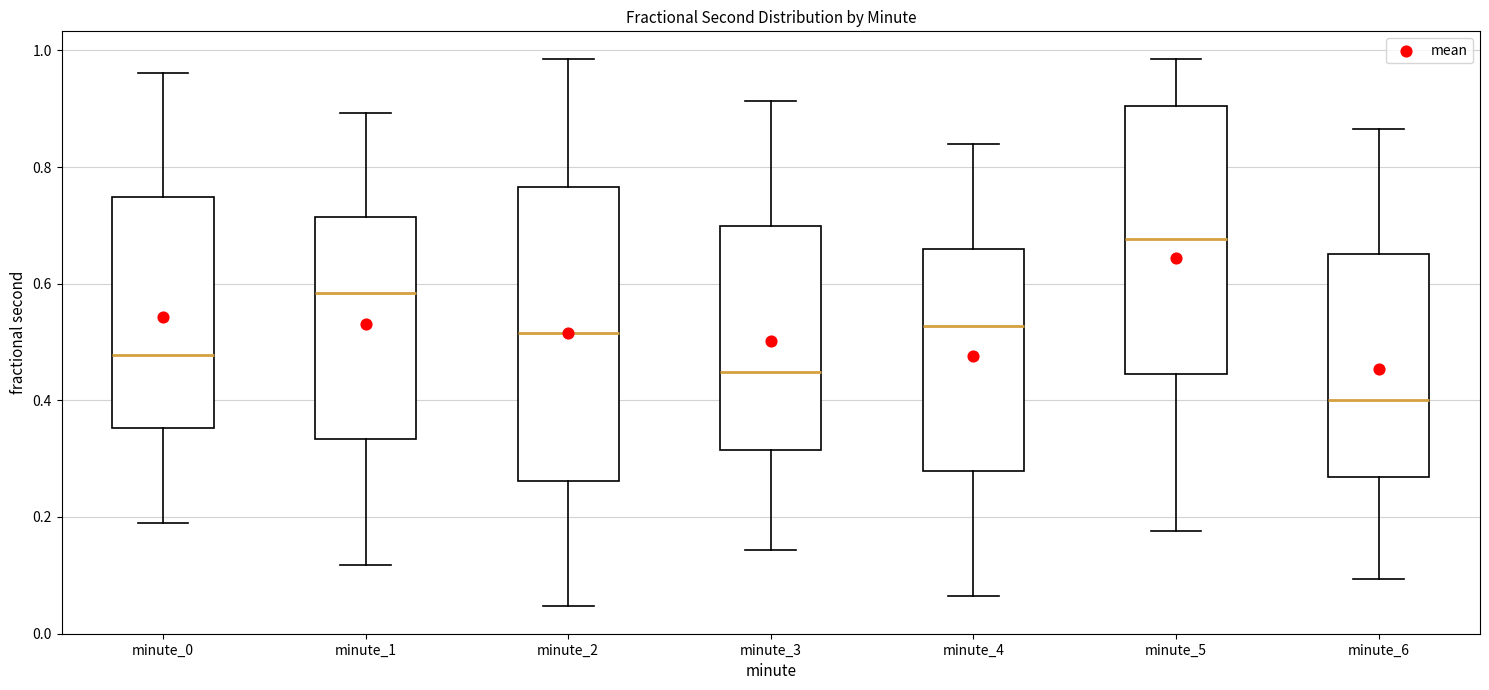

Where does the median line of the box for minute_0 sit on the y-axis? The values are not printed on the chart, so give them approximately, as read against the axis.

0.48